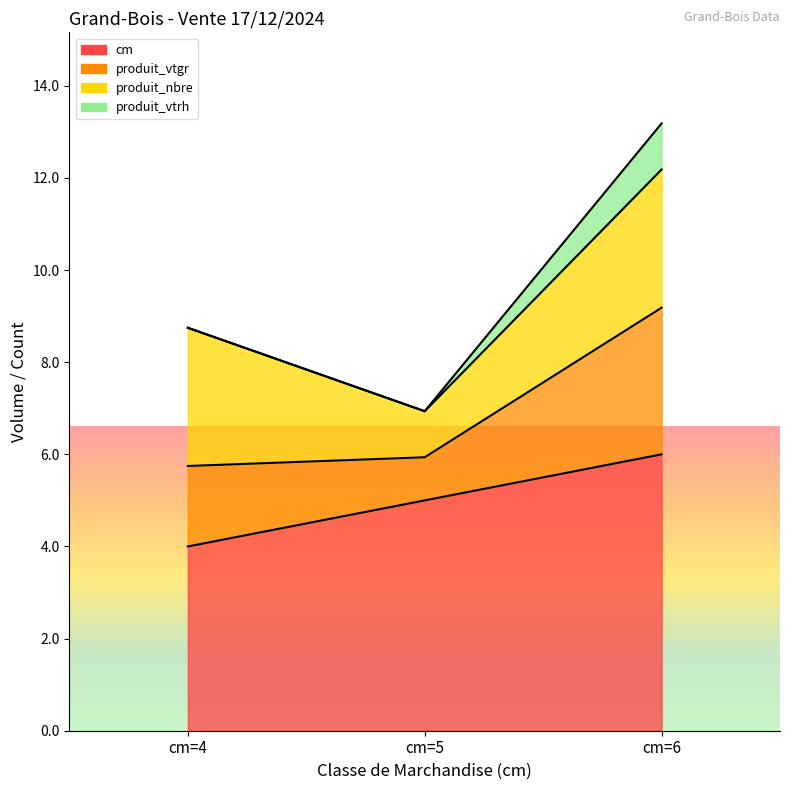

Rank the series at cm=6 from lowest to highest value.

cm, produit_vtrh, produit_vtgr